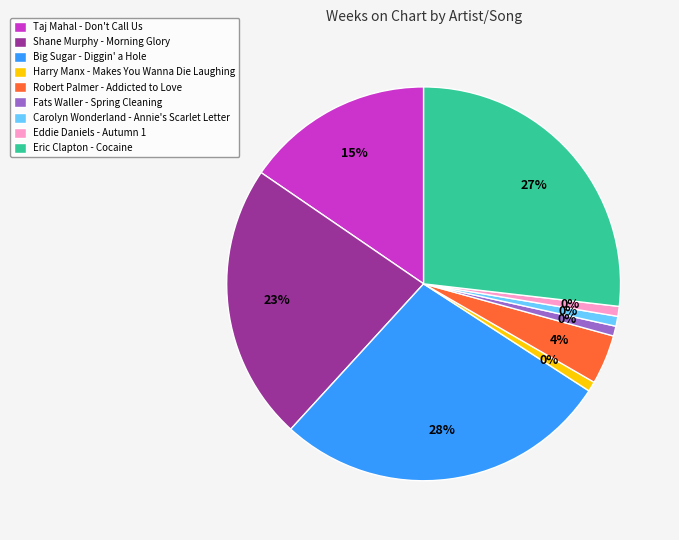

What is the ratio of the value at Shane Murphy - Morning Glory to the value at Carolyn Wonderland - Annie's Scarlet Letter?

28.0